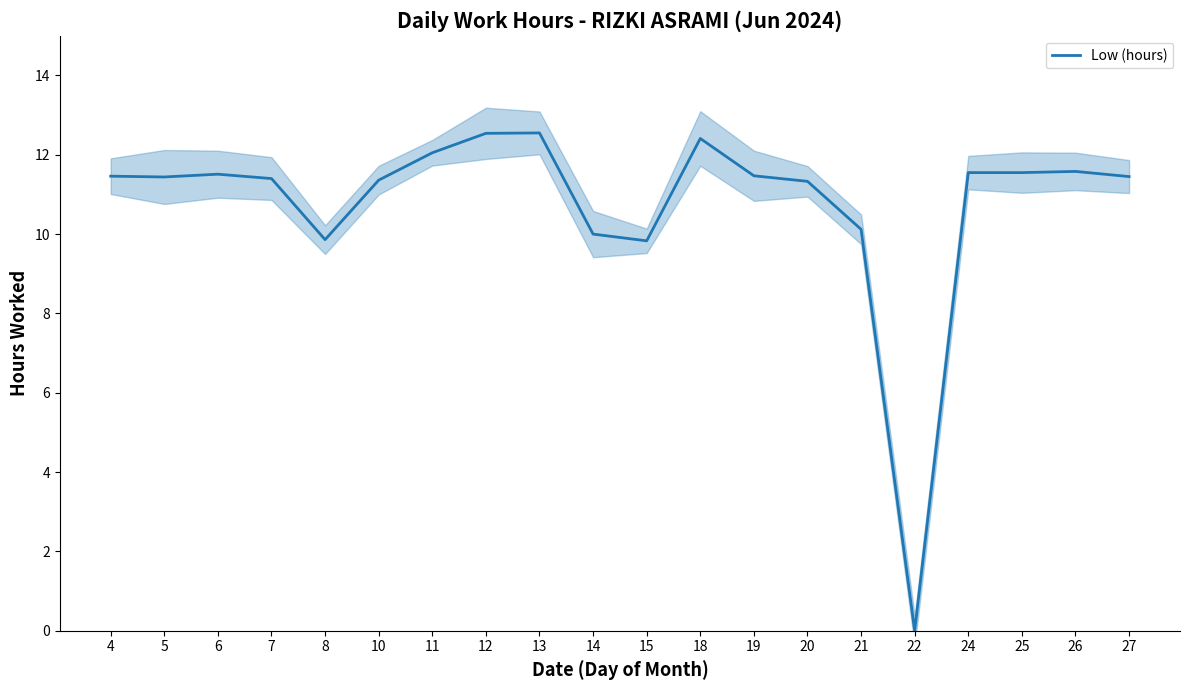

What is the sum of the values at 5 and 7?

22.8